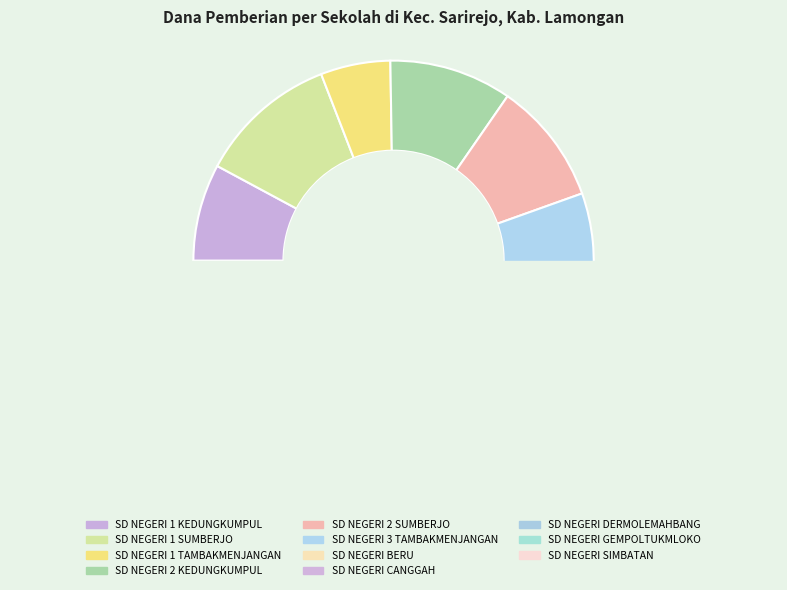

What is the change in value from SD NEGERI CANGGAH to SD NEGERI SIMBATAN?

-4050000